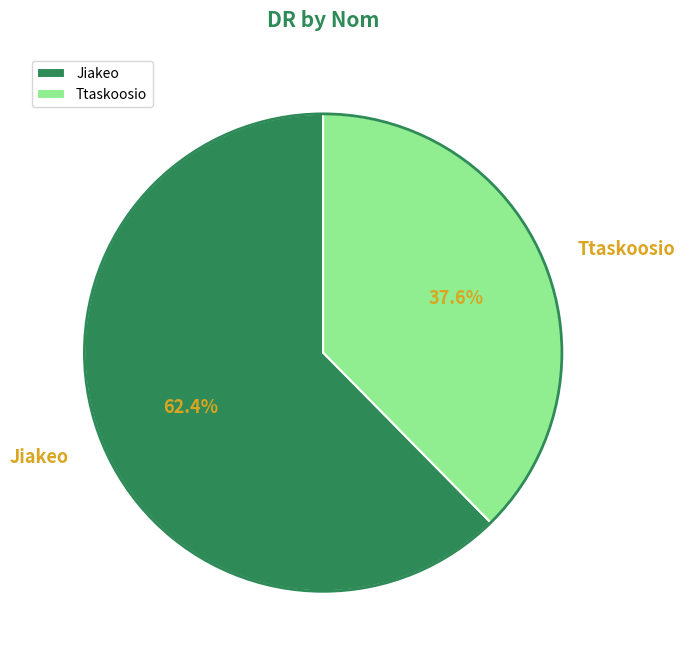

To the nearest percent, what is the average slice percentage?

50%